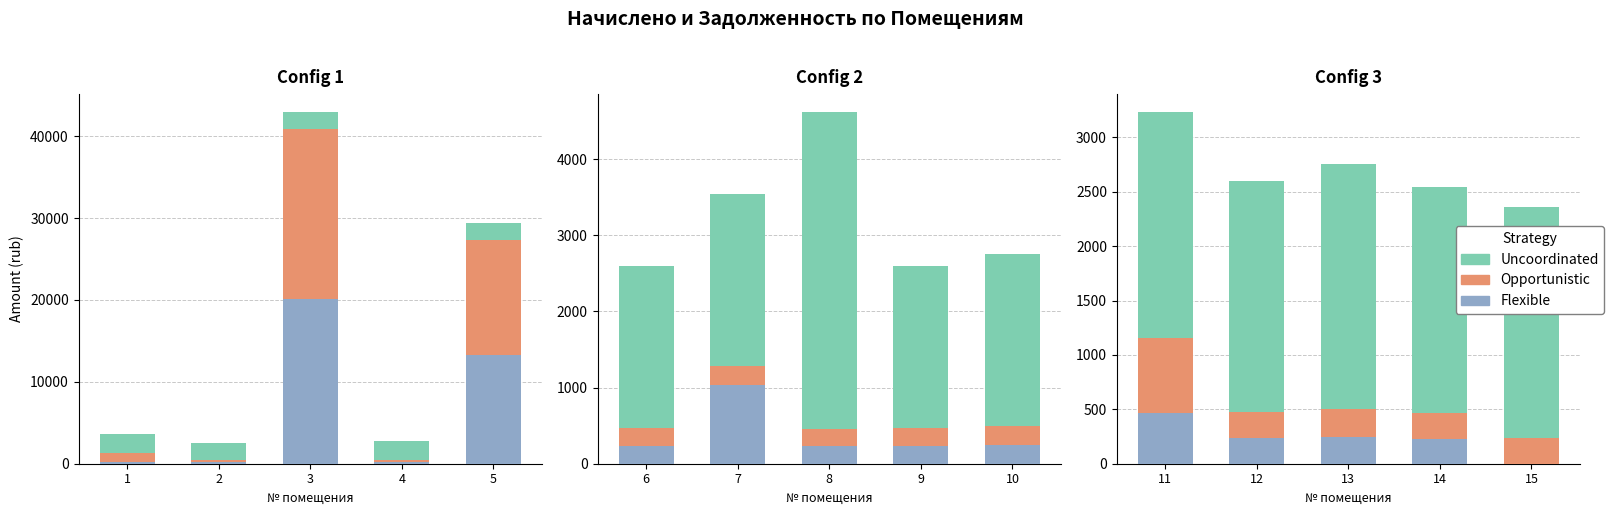

What is the value of the Opportunistic bar at the 4th from the left?

231.1